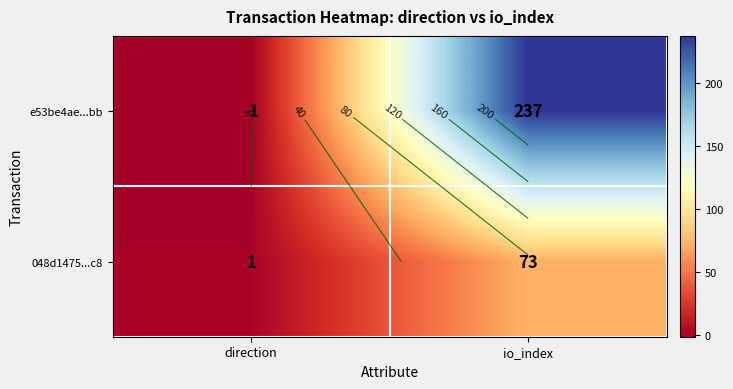

The 048d1475...c8 series shows 1 at direction. True or false?

False